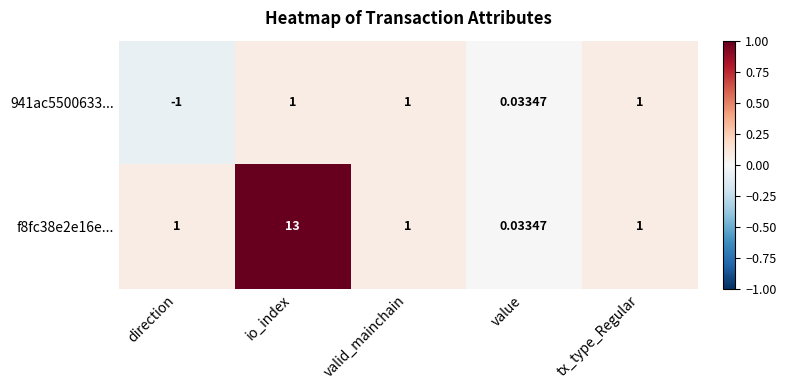

Which label corresponds to the smallest value in the chart?

direction